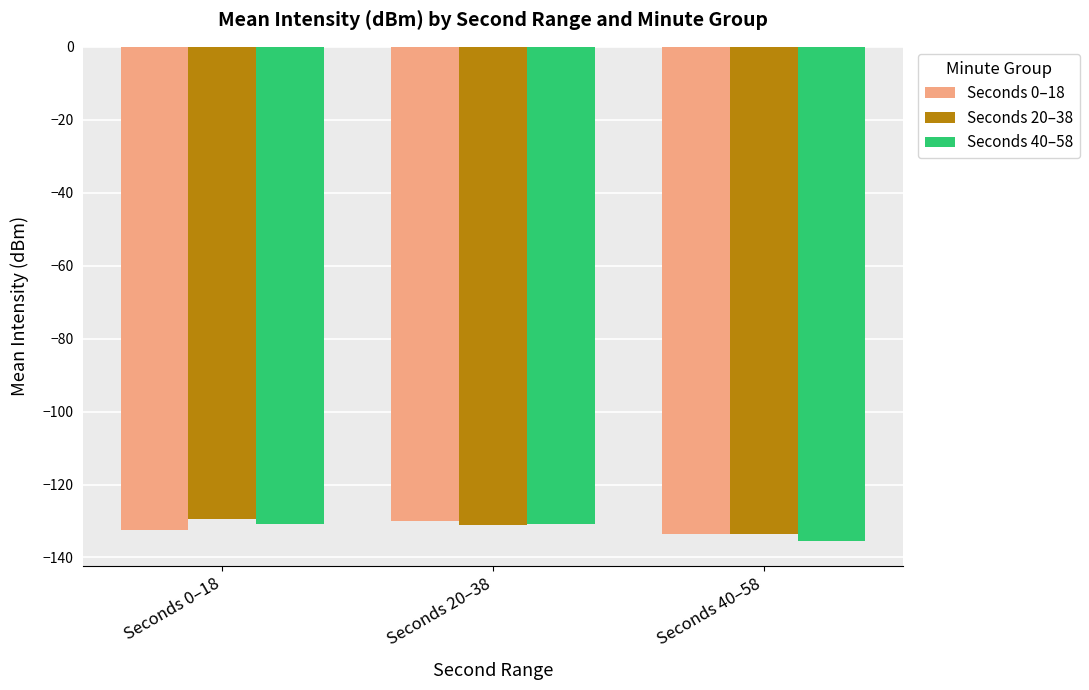

How many bars are there in total?

9